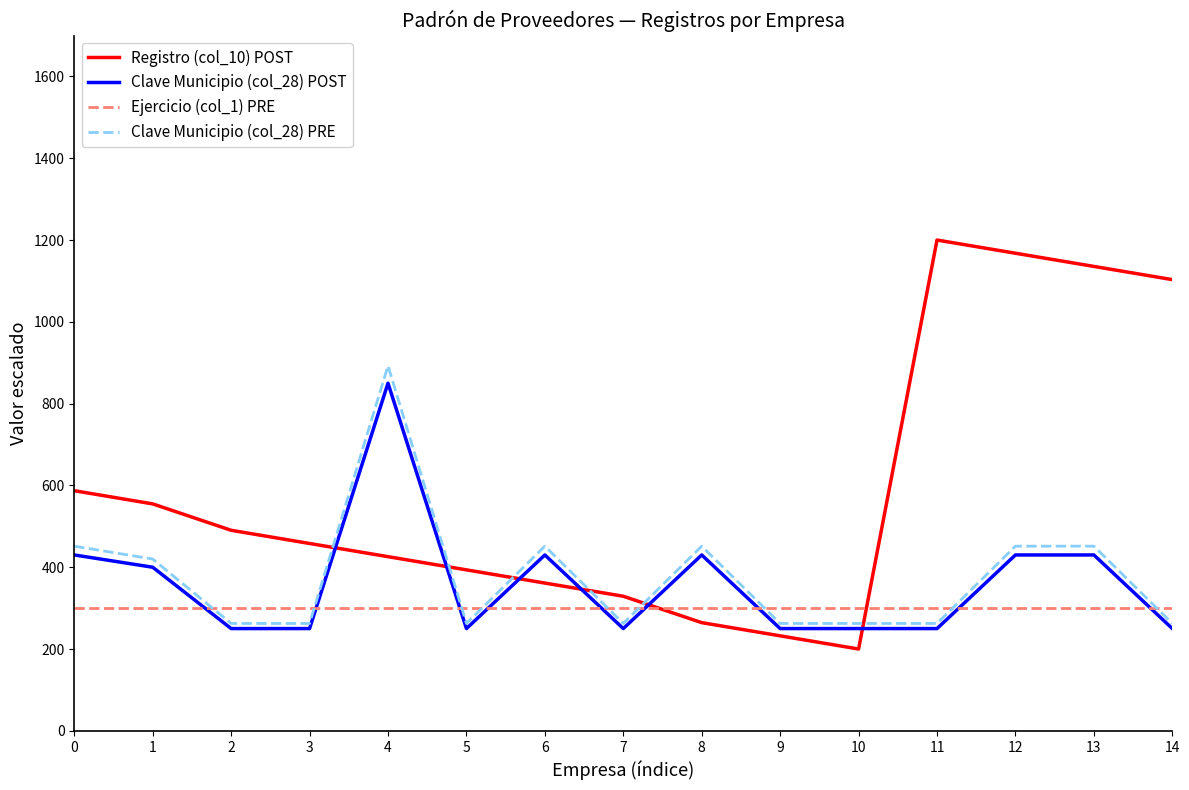

True or false: Registro (col_10) POST has a value of 127.7 at 6.

False